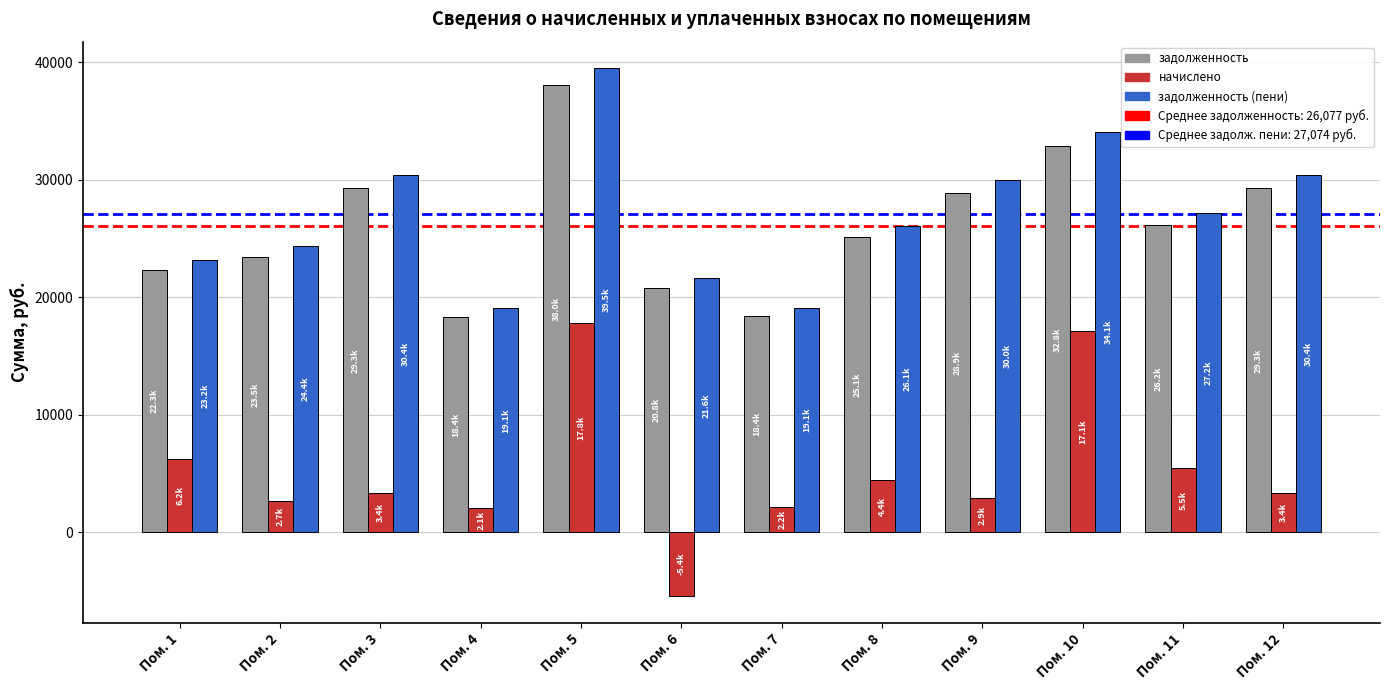

Which series changed the most between Пом. 2 and Пом. 4?

задолженность (пени)